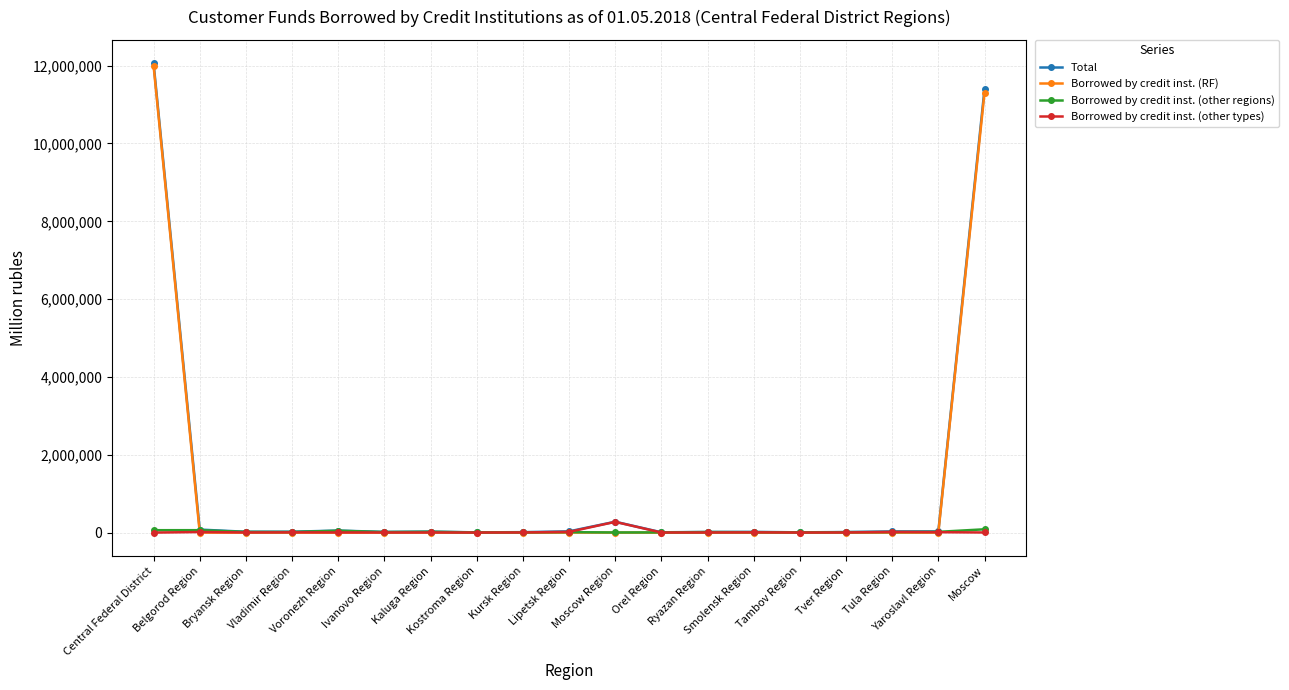

What is the difference between the maximum and minimum values in the Borrowed by credit inst. (other types) series?

275250